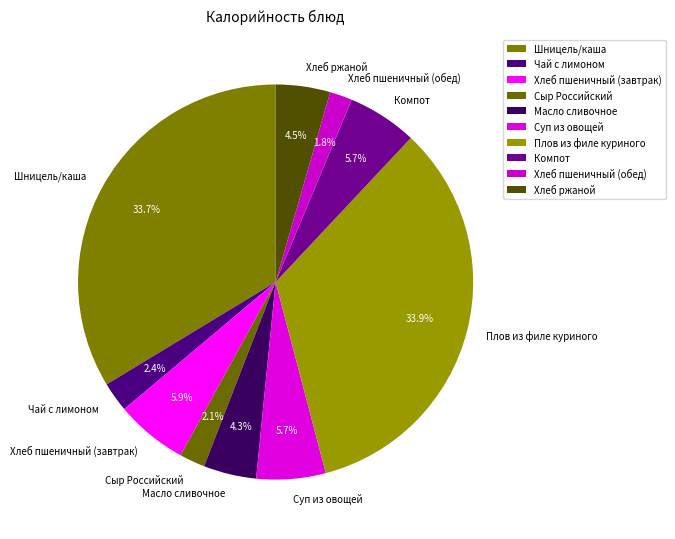

How many segments does this pie chart have?

10